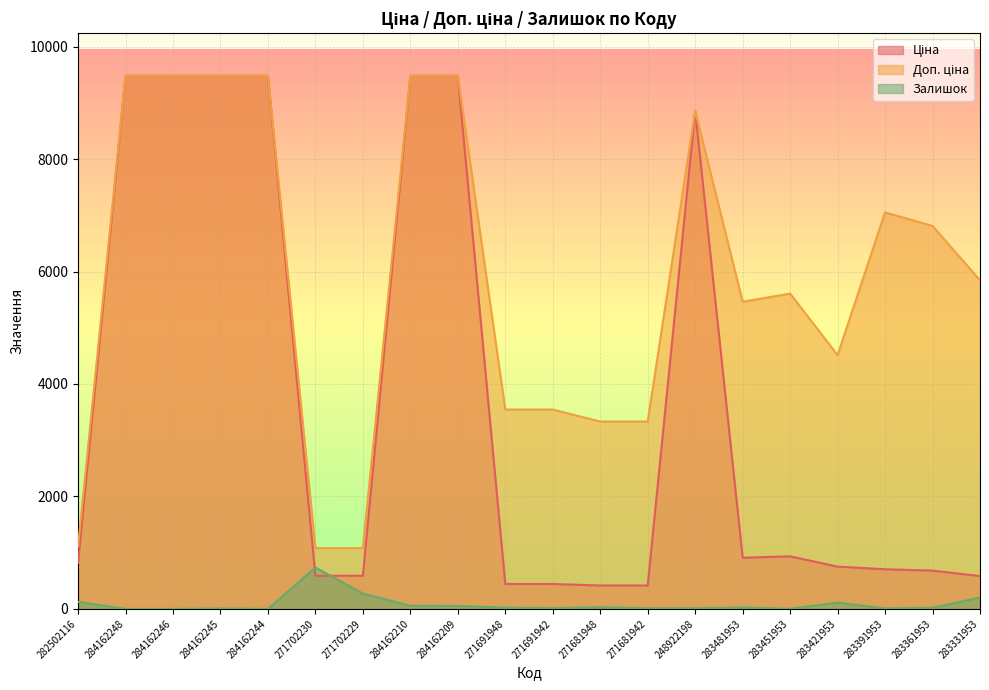

Which series changed the most between 284162245 and 271702229?

Ціна